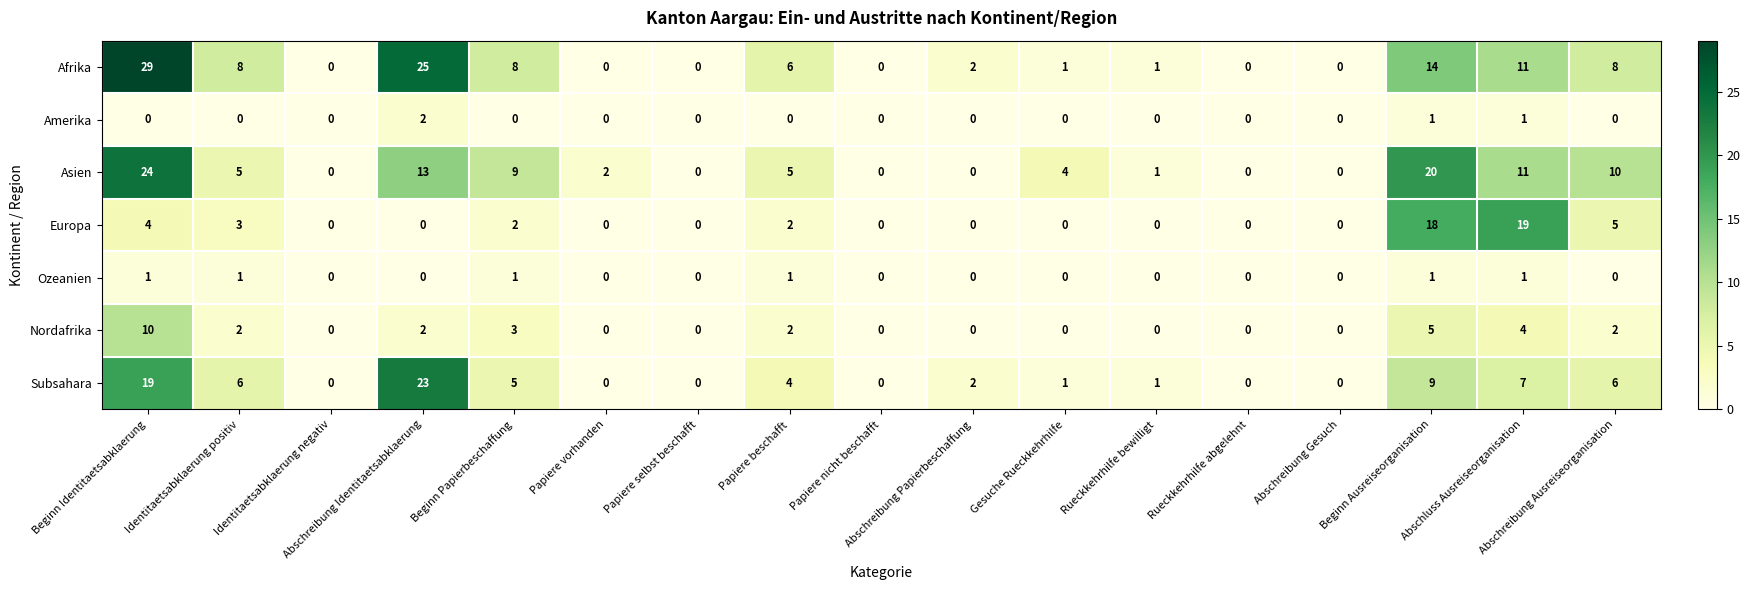

What is the difference between the second highest and second lowest values in the Subsahara series?

19